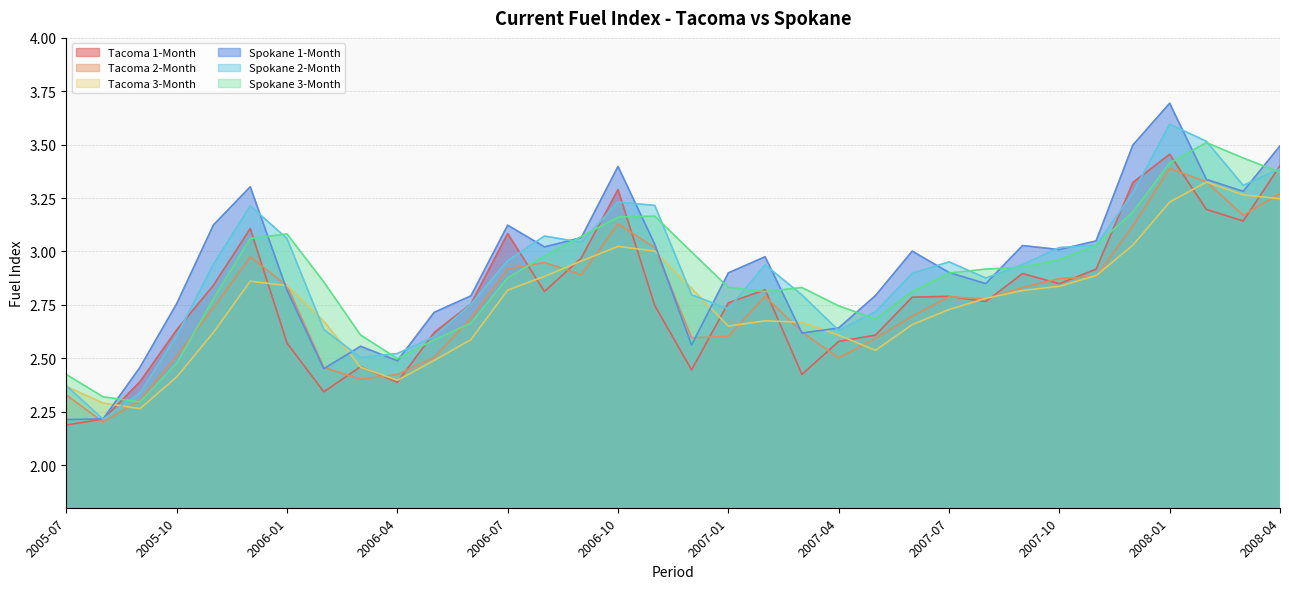

How many times do Spokane 1-Month and Spokane 3-Month cross each other?

13